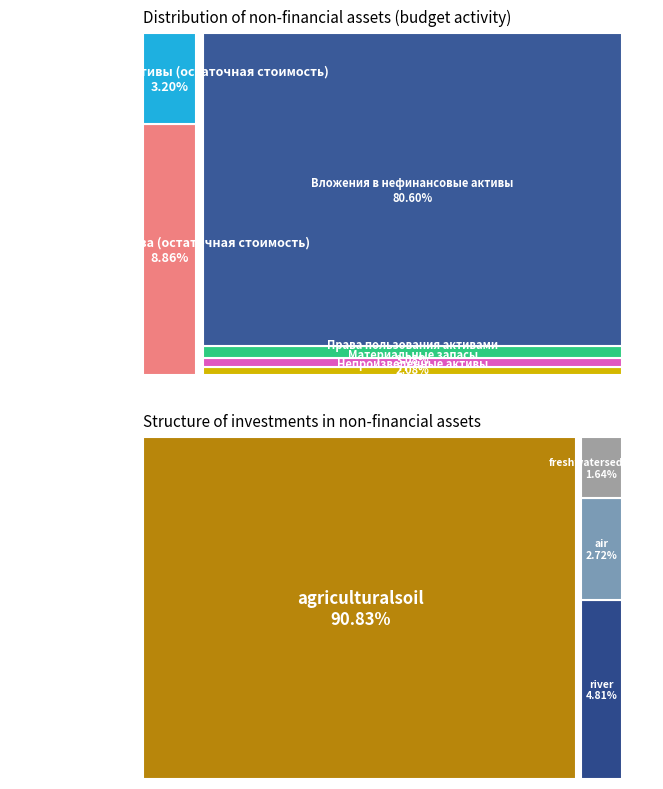

The Непроизведенные активы slice represents 2% of the pie. True or false?

True